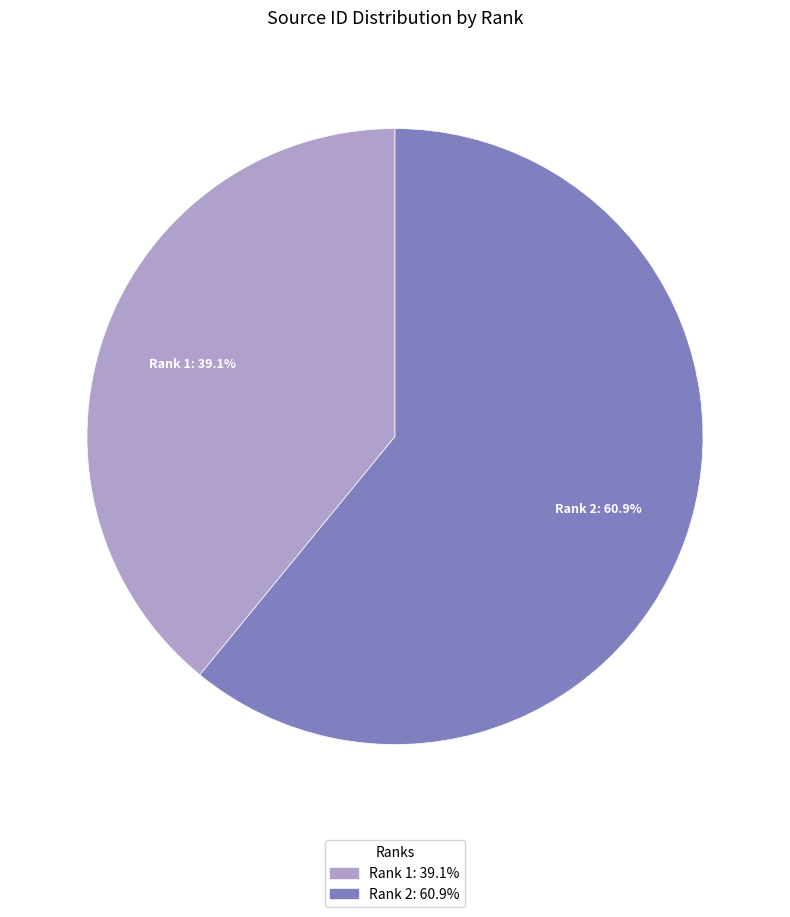

Is there any slice that represents more than half of the pie?

Yes